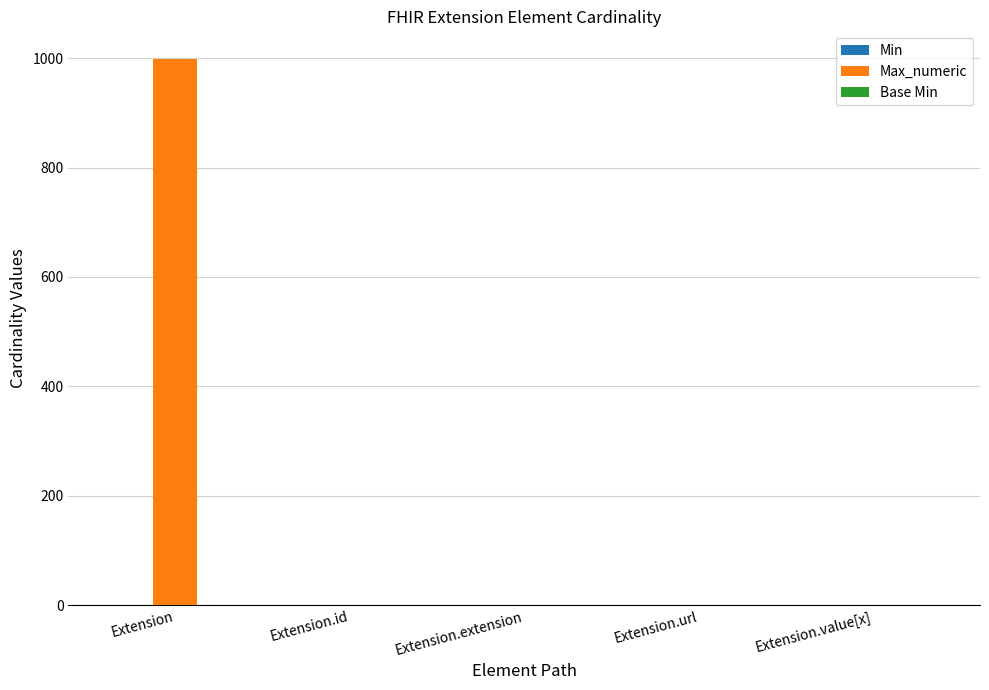

At which category is the sum across all series the highest?

Extension